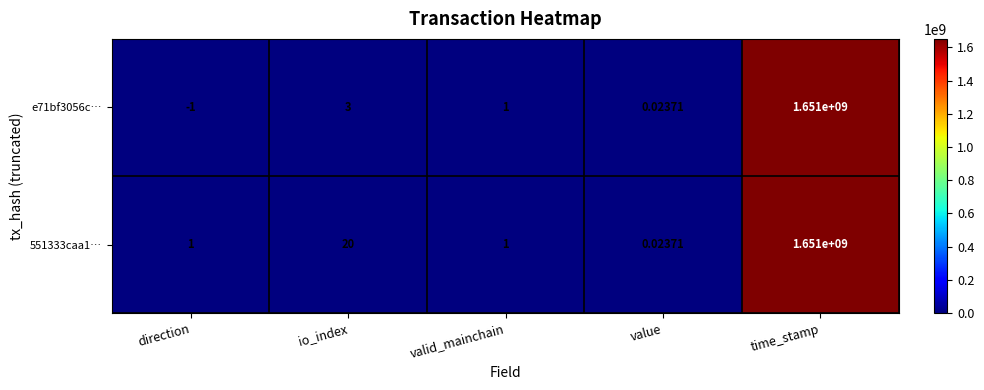

Where is 551333caa1… nearest to the value 825500000?

io_index